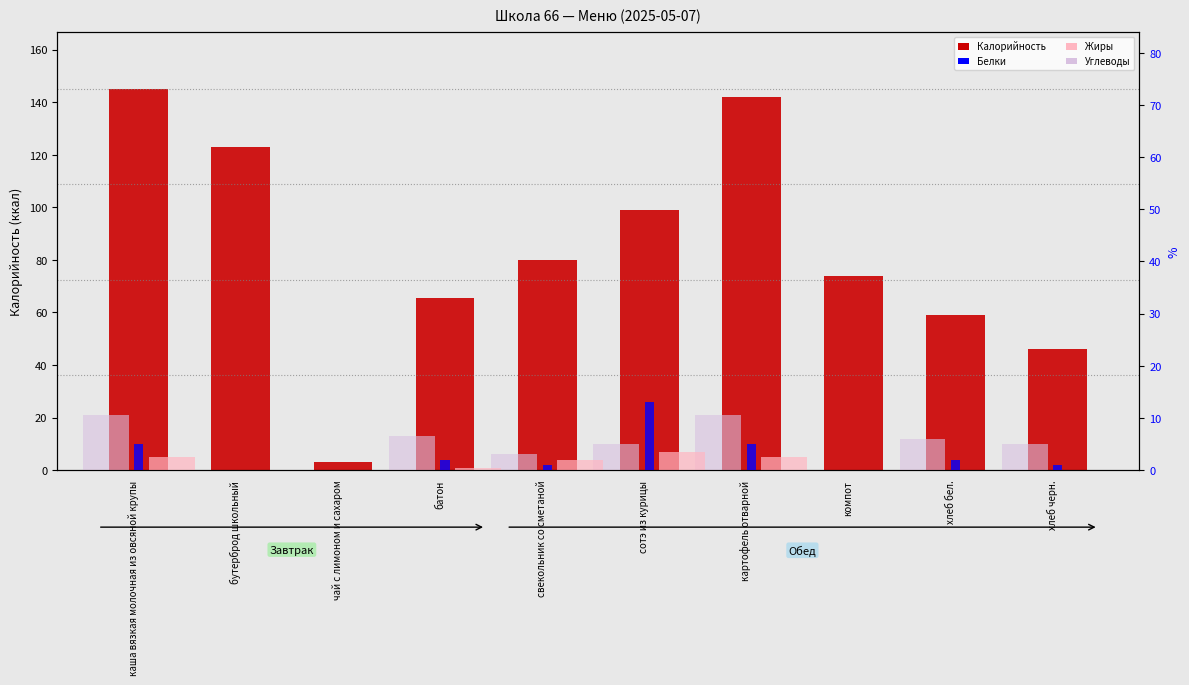

Is the value of Углеводы at хлеб бел. greater than the value of Жиры at чай с лимоном и сахаром?

Yes